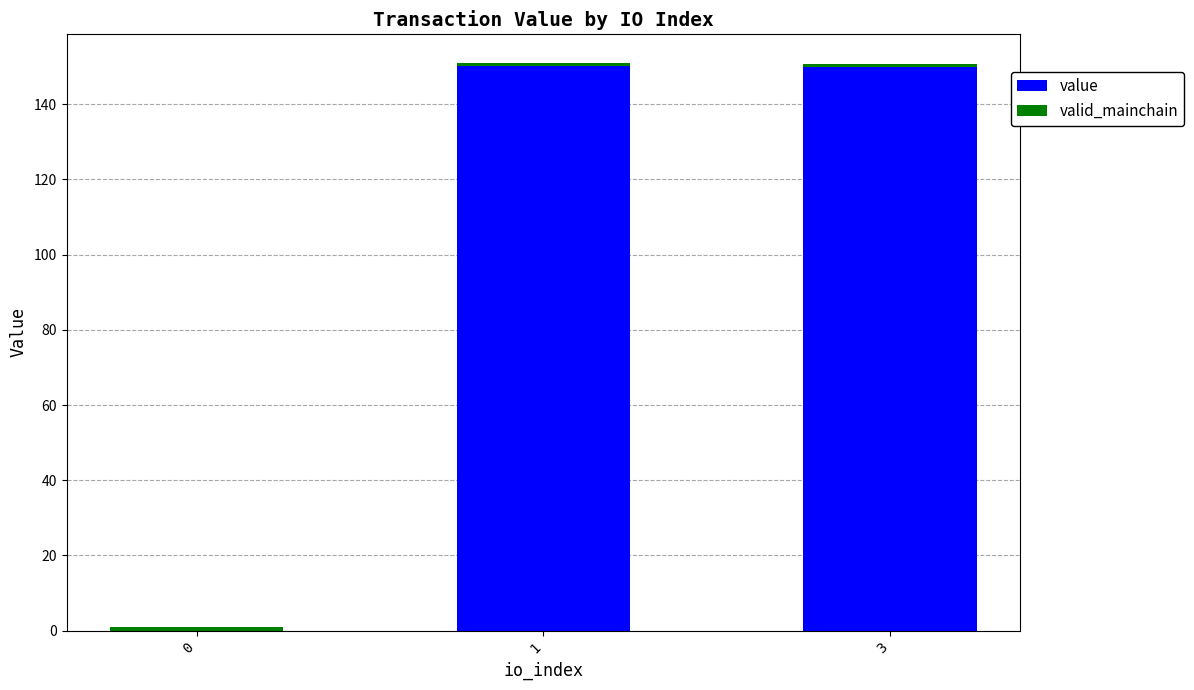

How many data points in value are above 149?

2